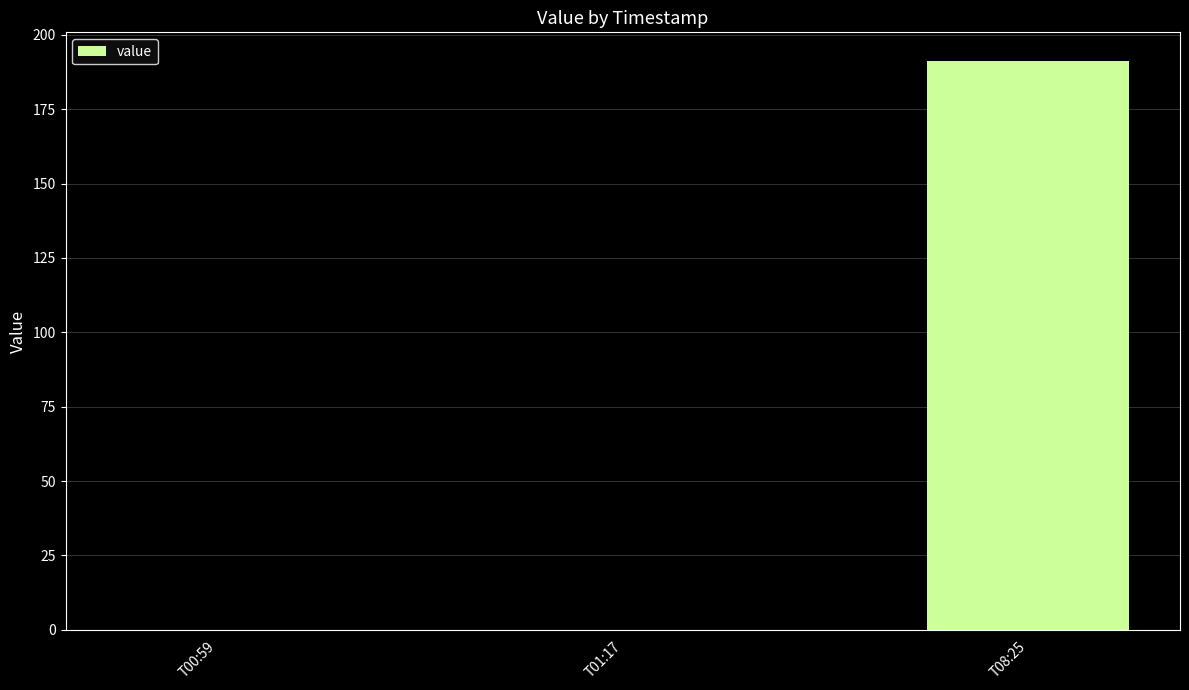

Which label corresponds to the largest value in the chart?

T08:25